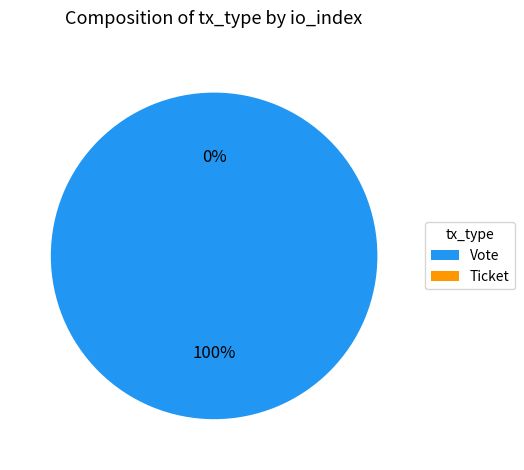

Rank the categories by value from highest to lowest.

Vote, Ticket